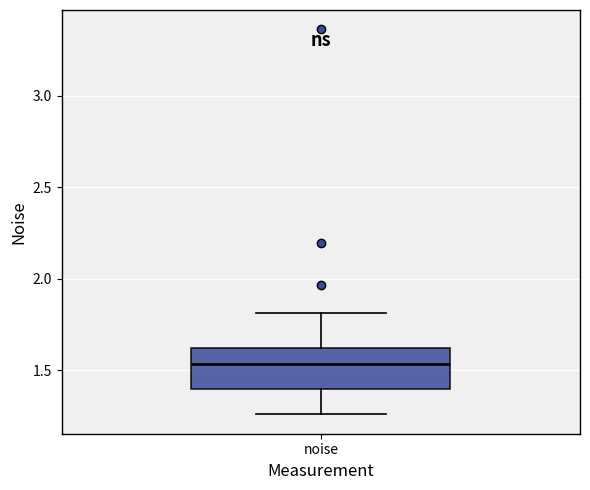

Read this box plot against the y-axis: the position of the median line, the range covered by the box, and the ends of both whiskers. The values are not printed on the chart, so give them approximately, as read against the axis.

median 1.55, box 1.40 to 1.60, whiskers 1.25 to 1.80